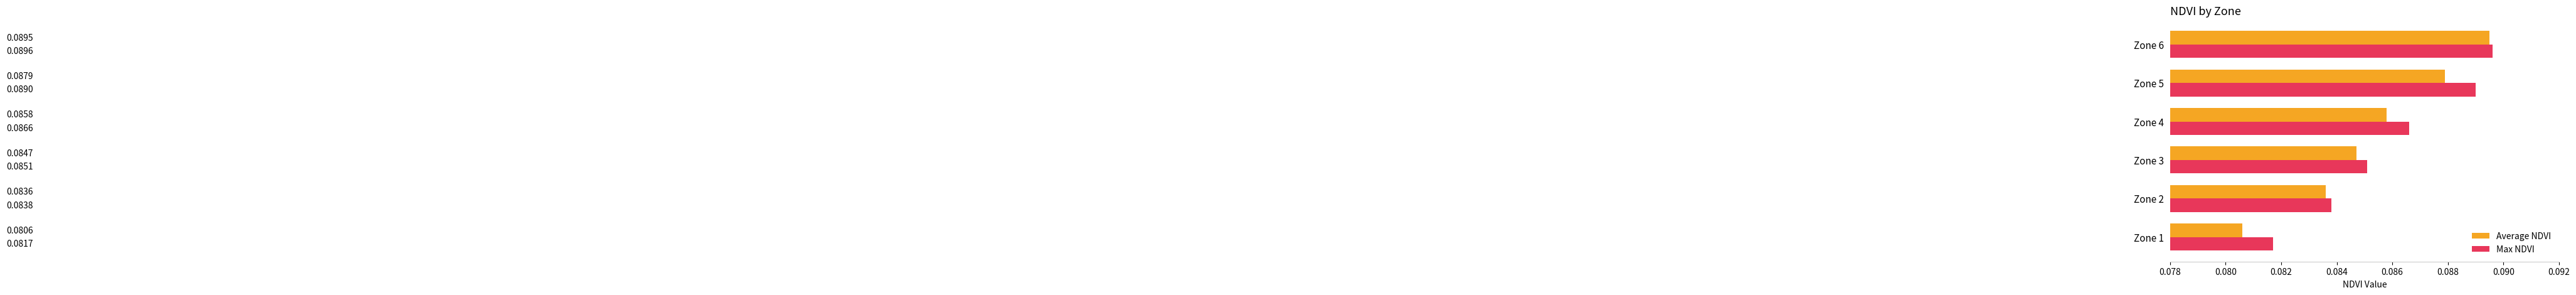

What are all the series names shown in the legend?

Average NDVI, Max NDVI